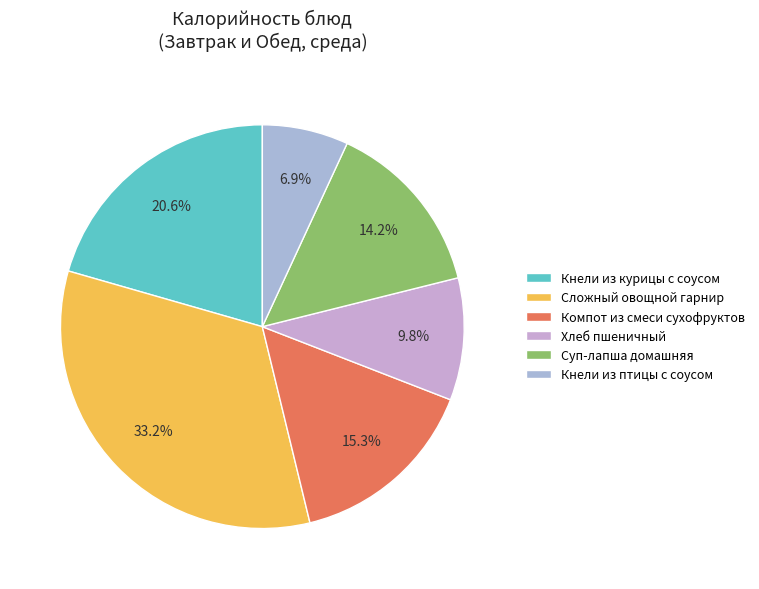

To the nearest percent, what is the difference between the Компот из смеси сухофруктов and Кнели из курицы с соусом slice percentages?

5%